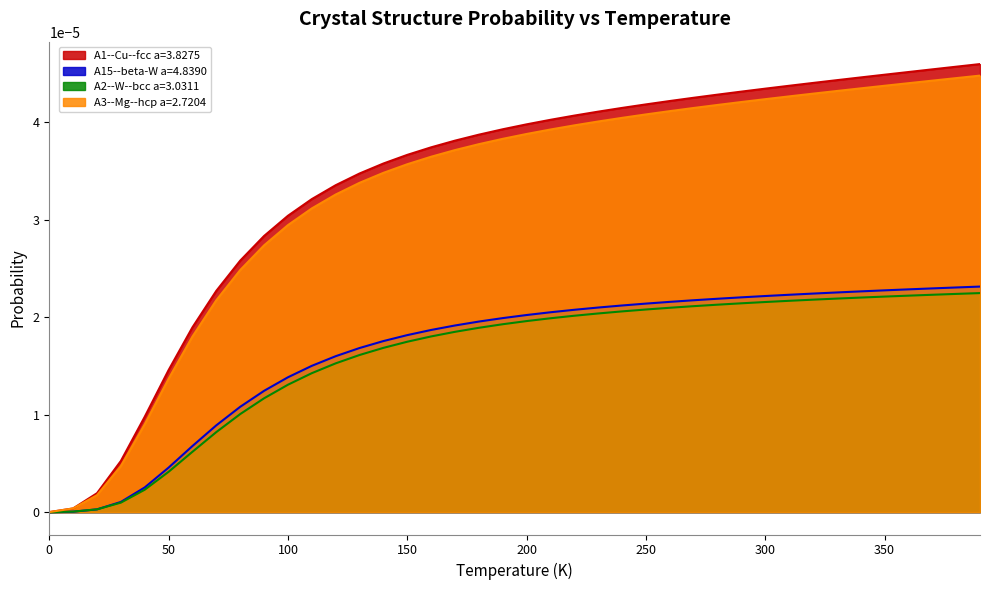

Is the value of A1--Cu--fcc a=3.8275 at 140 greater than the value of A2--W--bcc a=3.0311 at 30?

Yes